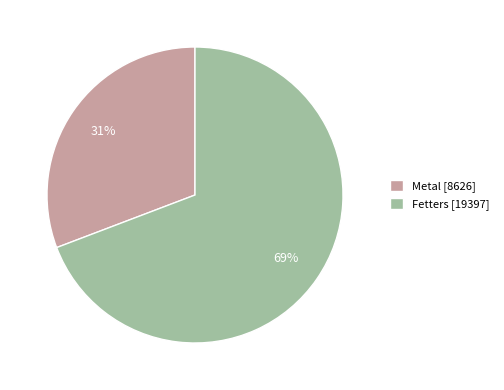

To the nearest percent, what percentage of the pie is Metal?

31%